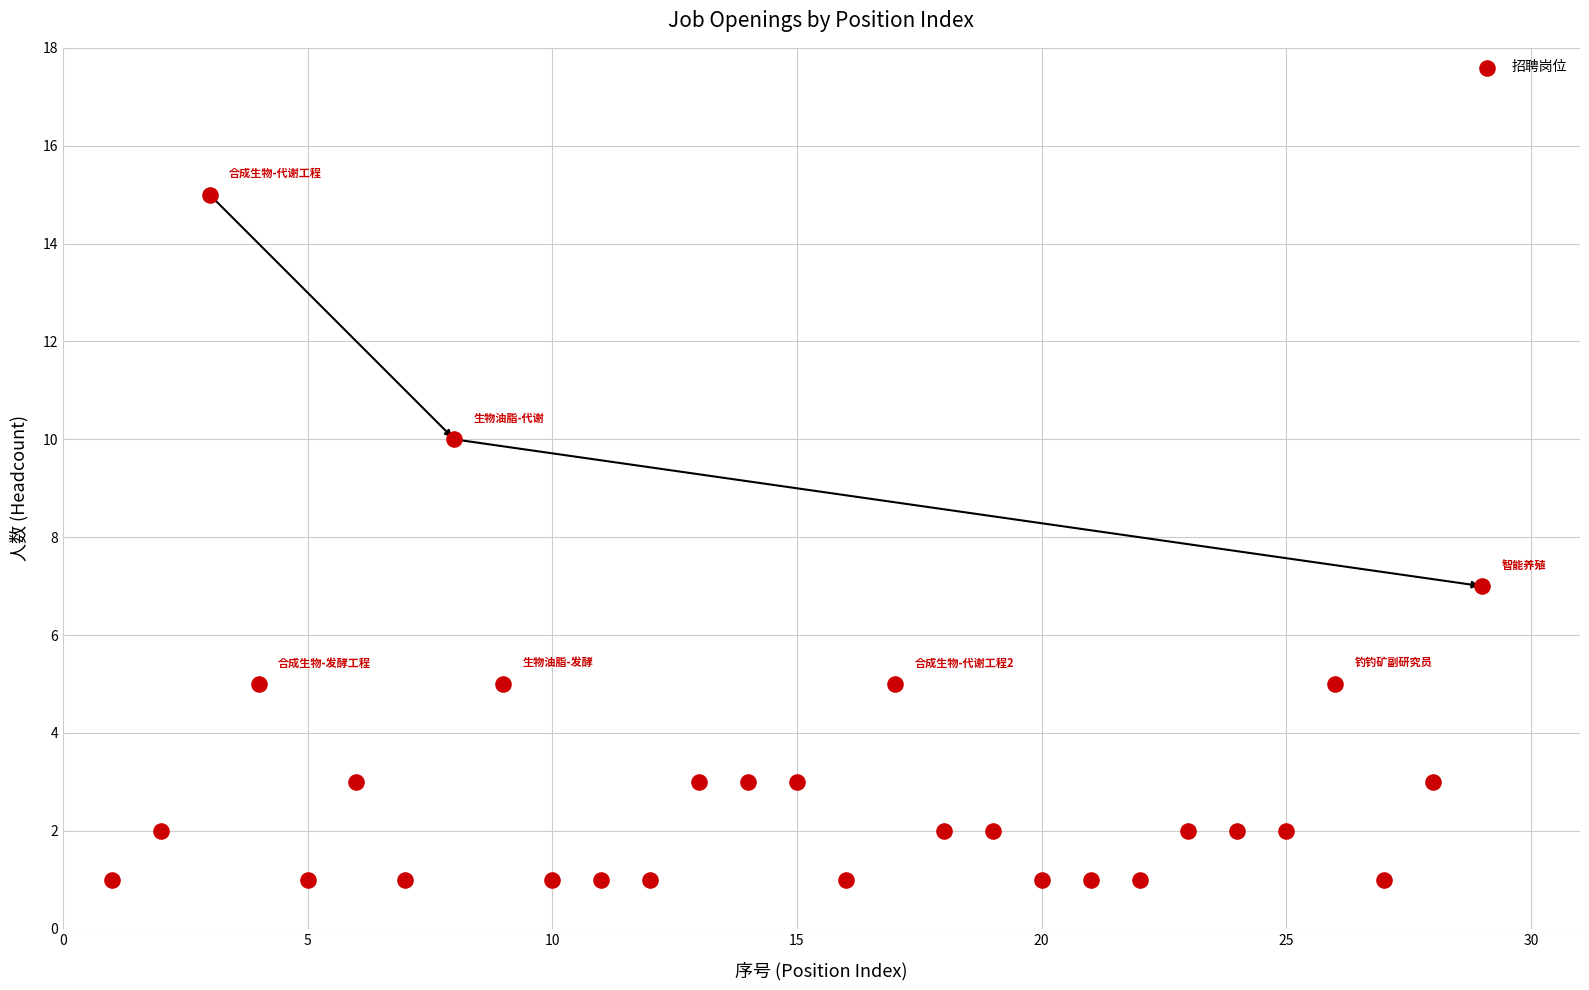

What Y value in the scatter plot is closest to 8?

7